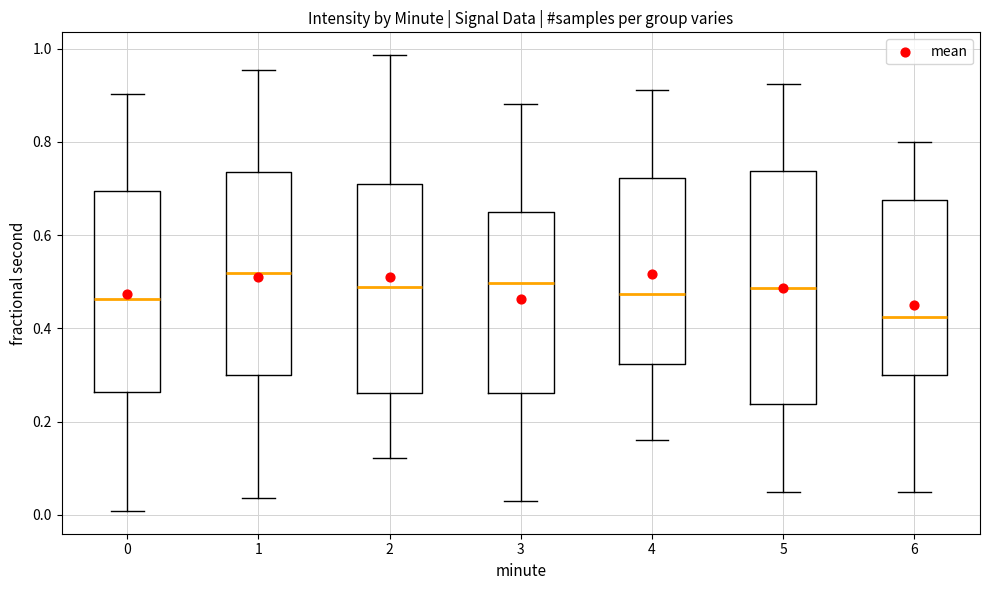

Reading left to right, transcribe this box plot: for each box, give where its median line is, the range the box spans, and where its two whiskers end, as read against the y-axis. The values are not printed on the chart, so give them approximately, as read against the axis.

0: median 0.46, box 0.26 to 0.70, whiskers 0.00 to 0.90
1: median 0.52, box 0.30 to 0.74, whiskers 0.04 to 0.96
2: median 0.48, box 0.26 to 0.70, whiskers 0.12 to 0.98
3: median 0.50, box 0.26 to 0.64, whiskers 0.02 to 0.88
4: median 0.48, box 0.32 to 0.72, whiskers 0.16 to 0.92
5: median 0.48, box 0.24 to 0.74, whiskers 0.04 to 0.92
6: median 0.42, box 0.30 to 0.68, whiskers 0.06 to 0.80